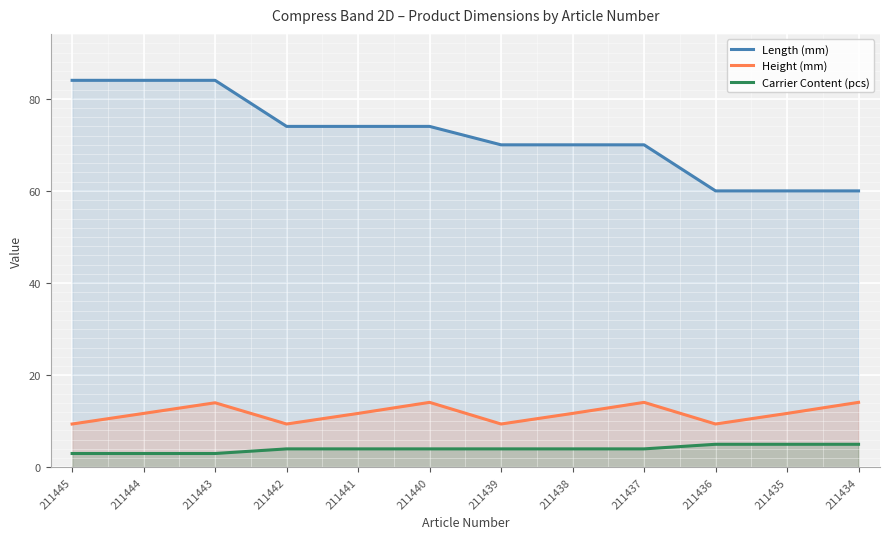

Does the chart display data point markers on the line(s)?

No